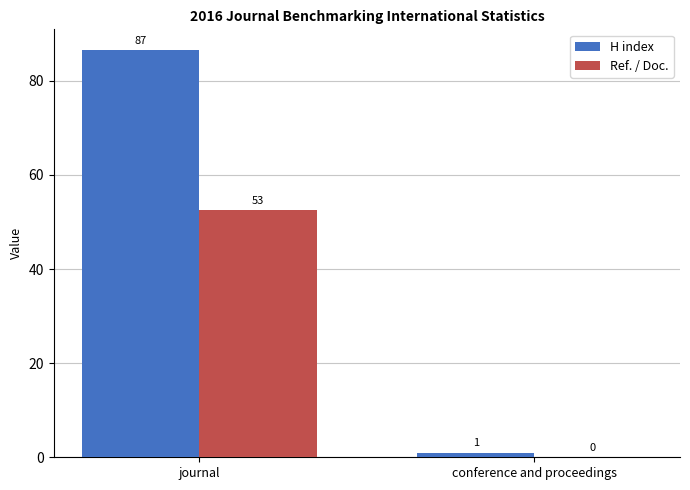

Is it true that Ref. / Doc. equals 0.0 at conference and proceedings?

True